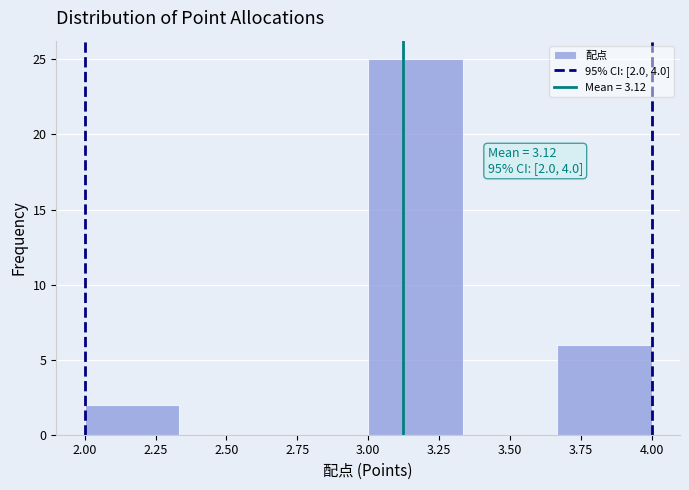

Which range on the x-axis has the tallest bar?

3.00 to 3.35